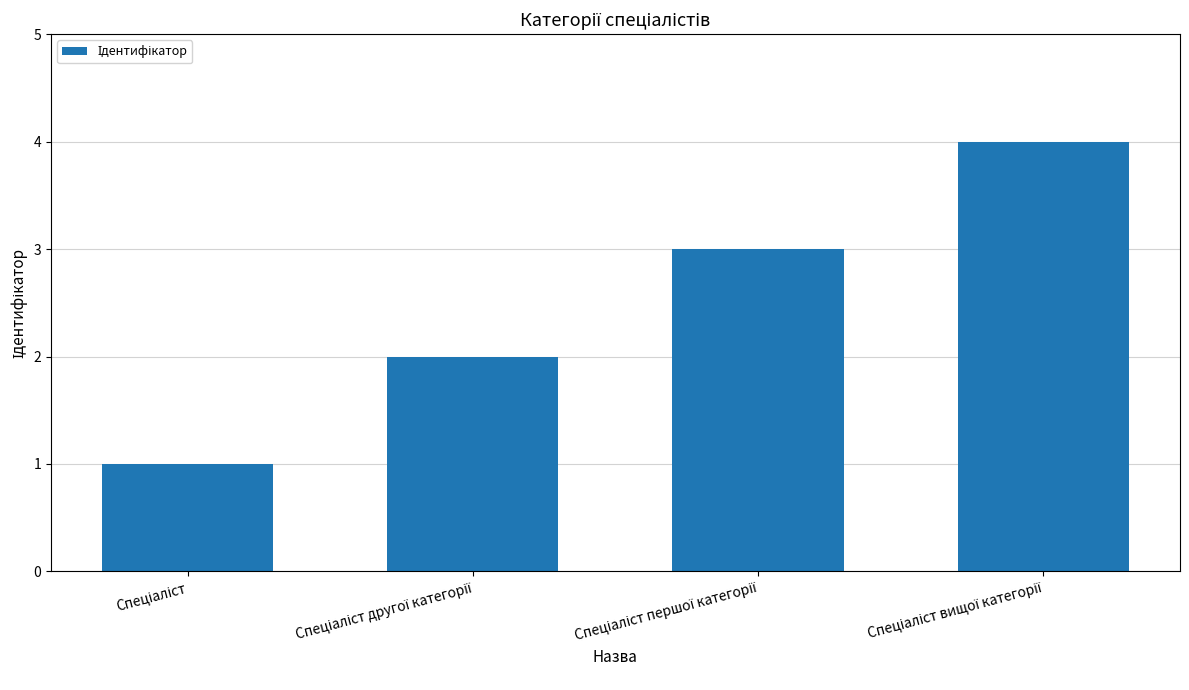

What is the difference between the maximum and minimum values?

3